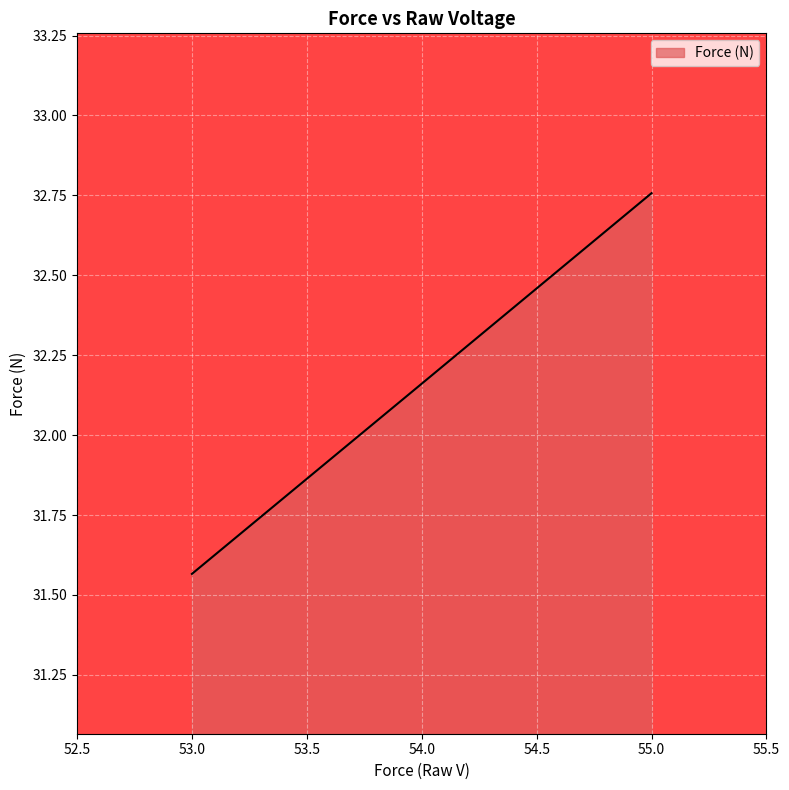

What position from the left is 55.0?

3